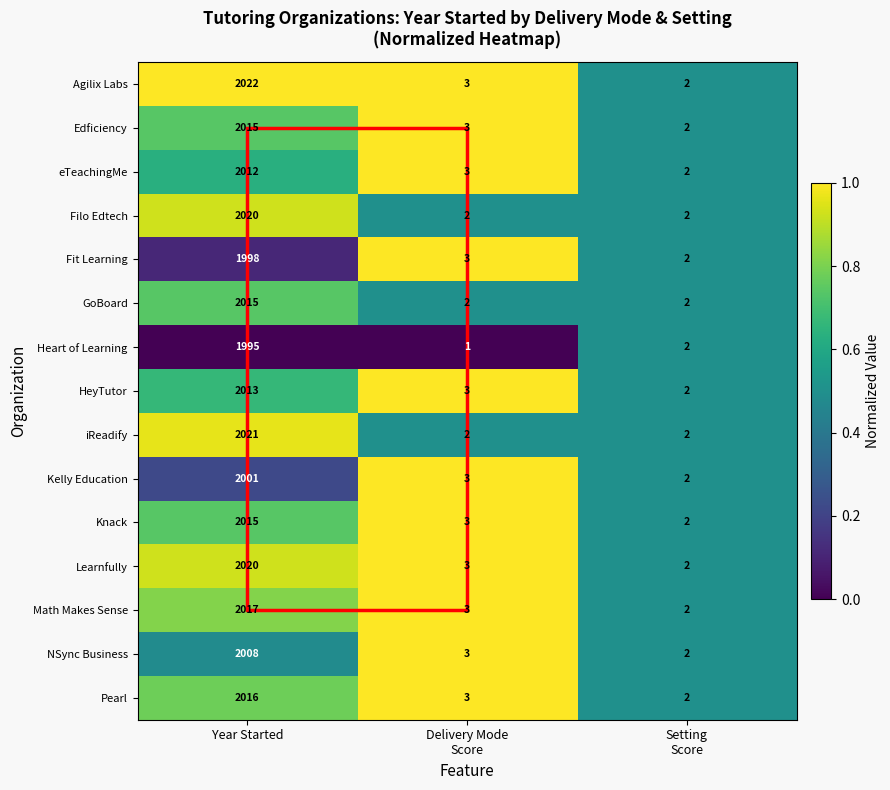

Where does the Agilix Labs series first go above 3?

Year Started